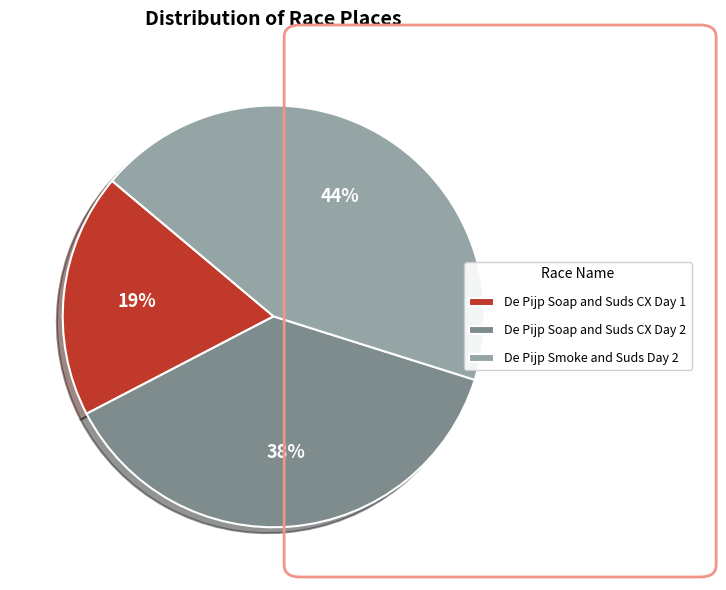

Rank the categories by value from lowest to highest.

De Pijp Soap and Suds CX Day 1, De Pijp Soap and Suds CX Day 2, De Pijp Smoke and Suds Day 2